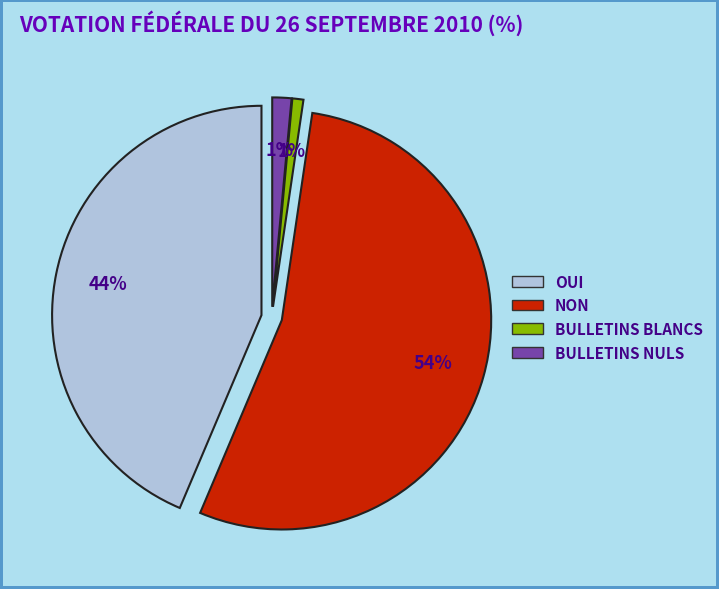

What percentage is the Bulletins nuls slice, to the nearest percent?

1%